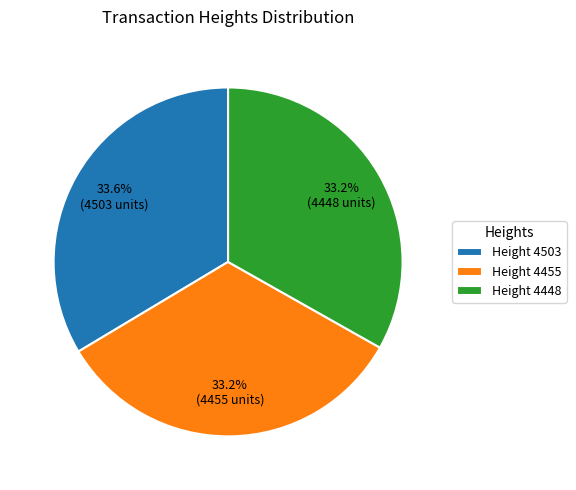

Is the sum of Height 4448 and Height 4455 greater than half?

Yes